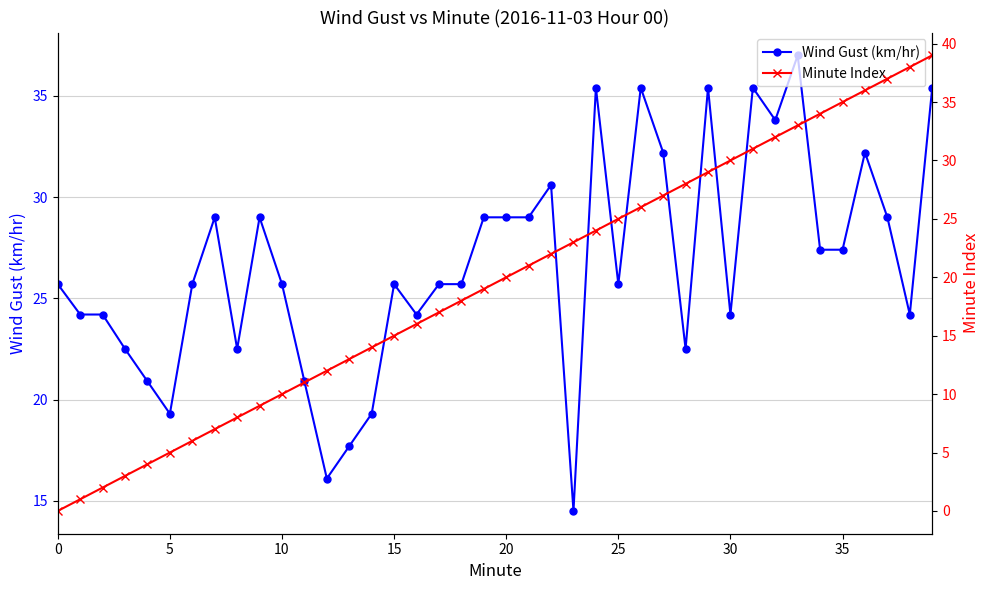

The Minute Index series shows 10.0 at 10. True or false?

True